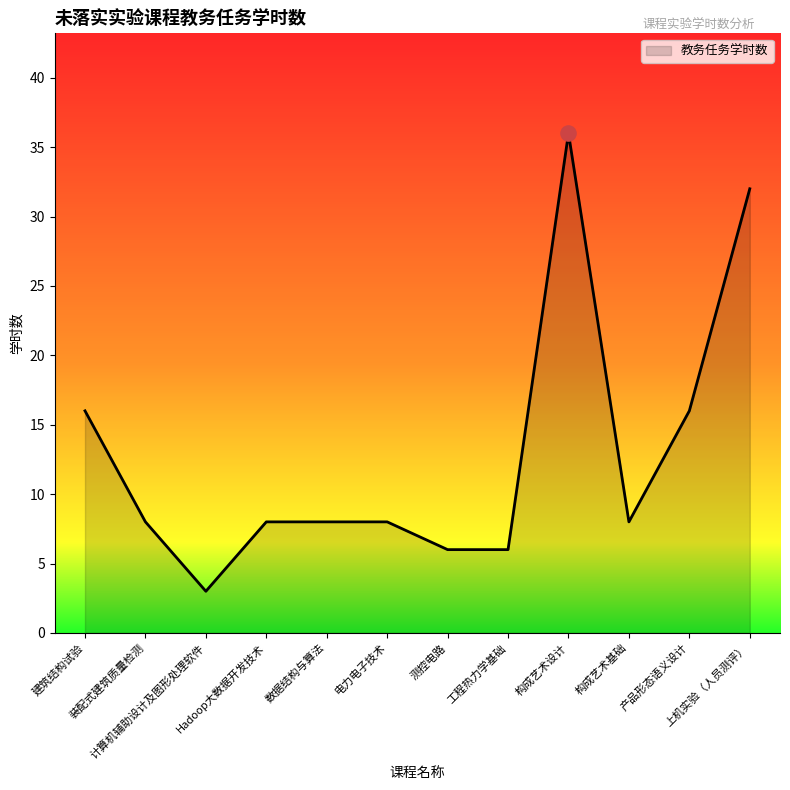

Between Hadoop大数据开发技术 and 构成艺术设计, which is larger?

构成艺术设计